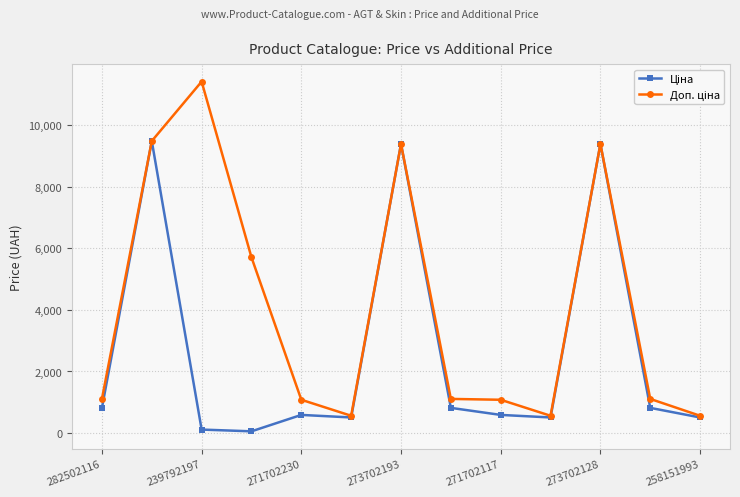

At how many categories does at least one series exceed 5844?

4